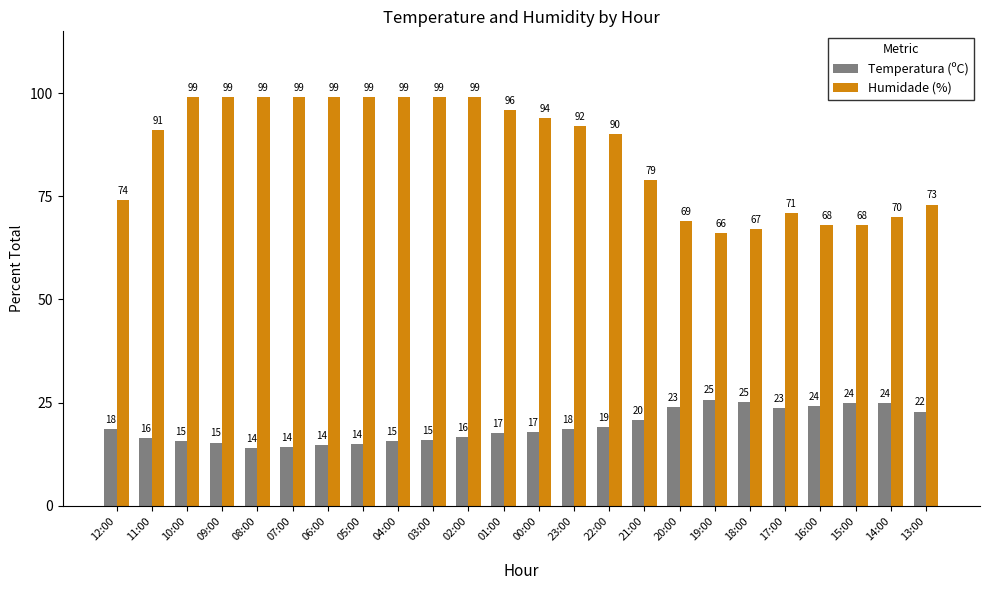

Are the bars grouped side by side (vs. stacked)?

Yes